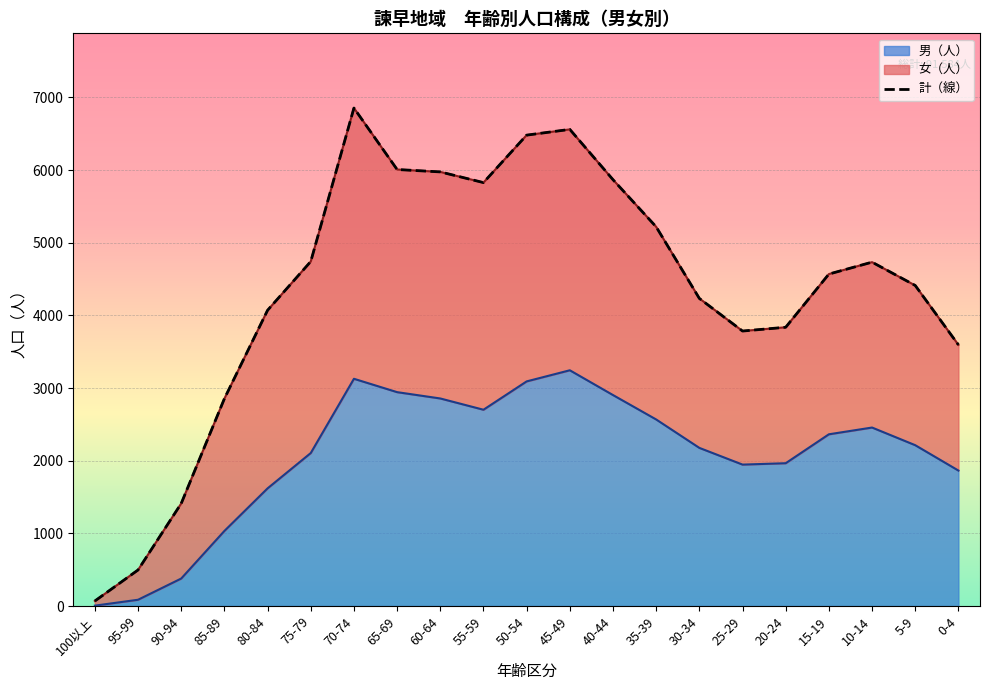

Read the value at 70-74, to the nearest 100.

6900